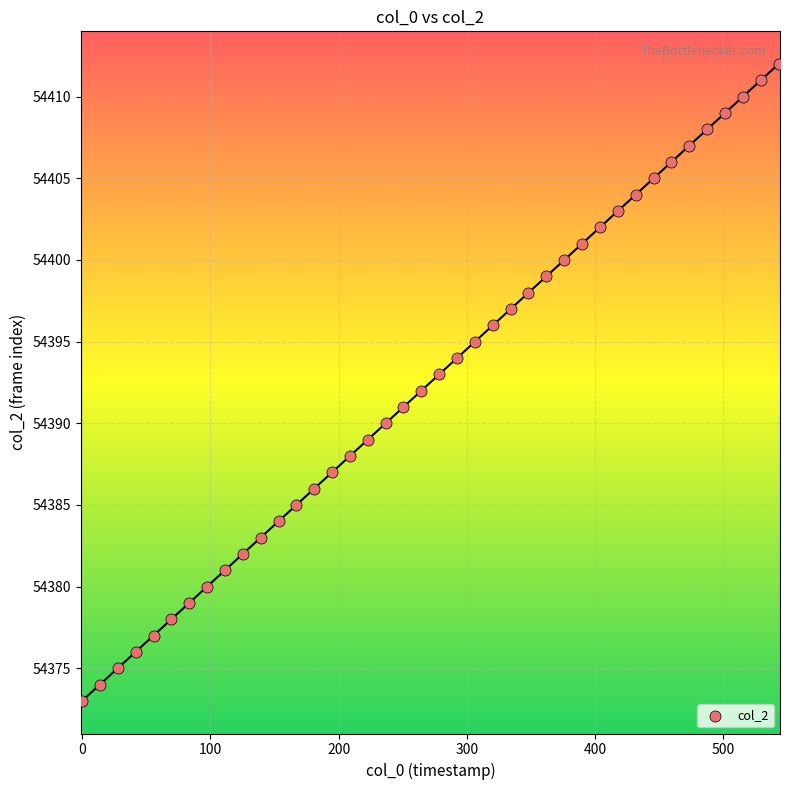

What is the range of Y values (max minus min)?

39